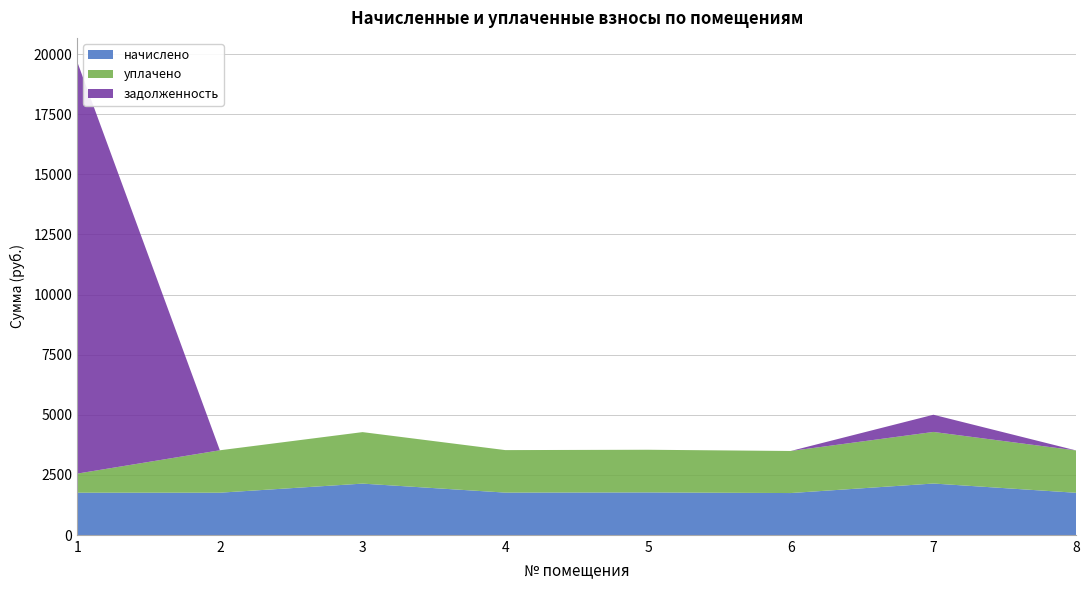

Reading right to left, list all the values displayed in this chart.

начислено: 1759.7	2144.6	1748.7	1774.3	1767.0	2140.9	1763.3	1763.3
уплачено: 1759.7	2144.6	1748.7	1774.3	1767.0	2140.9	1763.3	792.7
задолженность: 0.0	714.9	0.0	0.0	0.0	0.0	0.0	17130.1